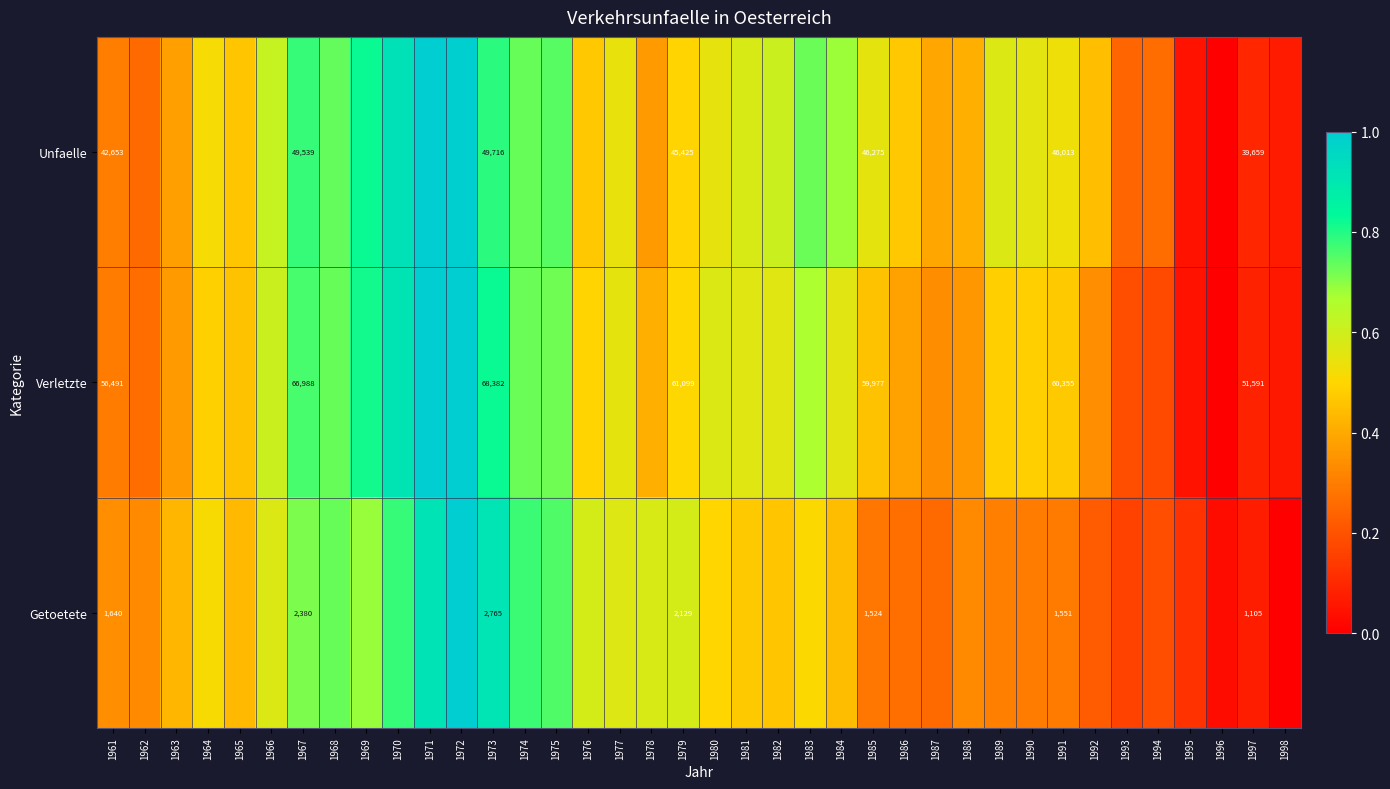

Rank the series at 1979 from highest to lowest value.

Verletzte, Unfaelle, Getoetete